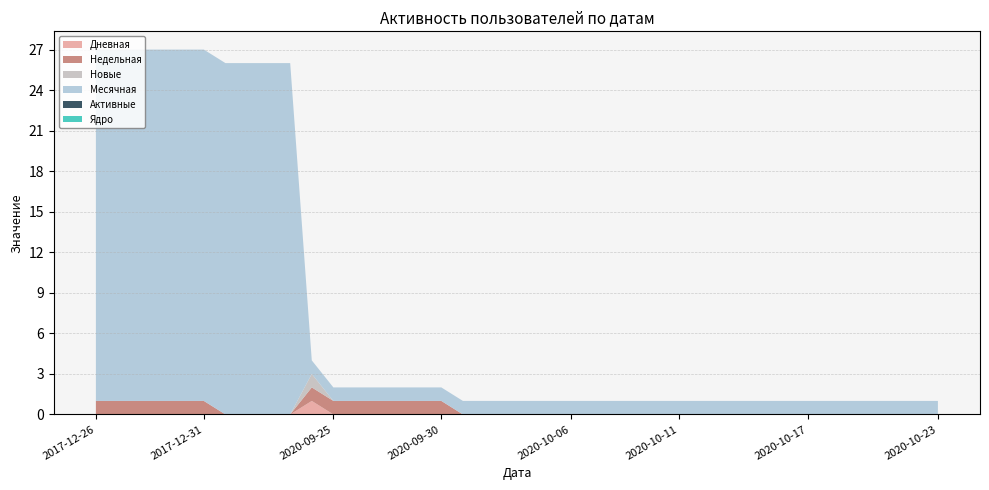

Reading left to right, what are all the values shown in this chart?

Дневная: 0	0	0	0	0	0	0	0	0	0	1	0	0	0	0	0	0	0	0	0	0	0	0	0	0	0	0	0	0	0	0	0	0	0	0	0	0	0	0	0
Недельная: 1	1	1	1	1	1	0	0	0	0	1	1	1	1	1	1	1	0	0	0	0	0	0	0	0	0	0	0	0	0	0	0	0	0	0	0	0	0	0	0
Новые: 0	0	0	0	0	0	0	0	0	0	1	0	0	0	0	0	0	0	0	0	0	0	0	0	0	0	0	0	0	0	0	0	0	0	0	0	0	0	0	0
Месячная: 26	26	26	26	26	26	26	26	26	26	1	1	1	1	1	1	1	1	1	1	1	1	1	1	1	1	1	1	1	1	1	1	1	1	1	1	1	1	1	1
Активные: 0	0	0	0	0	0	0	0	0	0	0	0	0	0	0	0	0	0	0	0	0	0	0	0	0	0	0	0	0	0	0	0	0	0	0	0	0	0	0	0
Ядро: 0	0	0	0	0	0	0	0	0	0	0	0	0	0	0	0	0	0	0	0	0	0	0	0	0	0	0	0	0	0	0	0	0	0	0	0	0	0	0	0